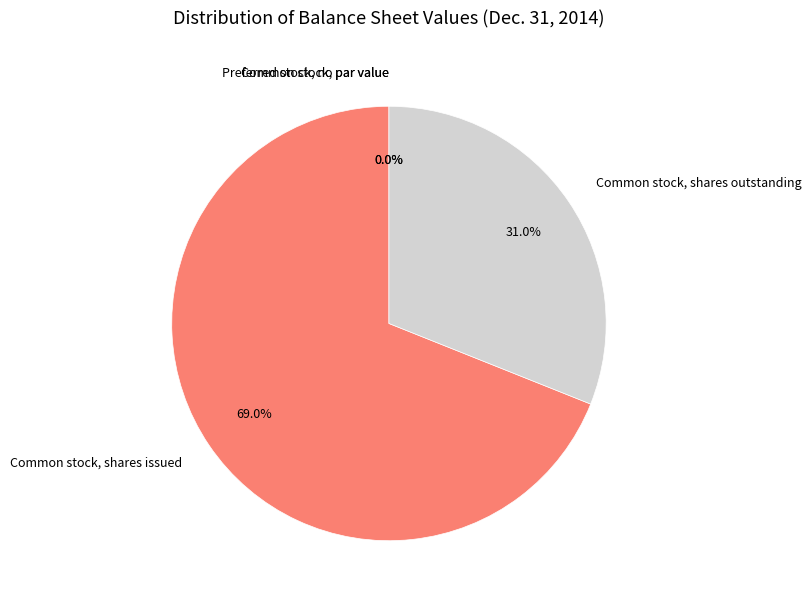

Is it true that Common stock, par value is 1% of the pie?

False